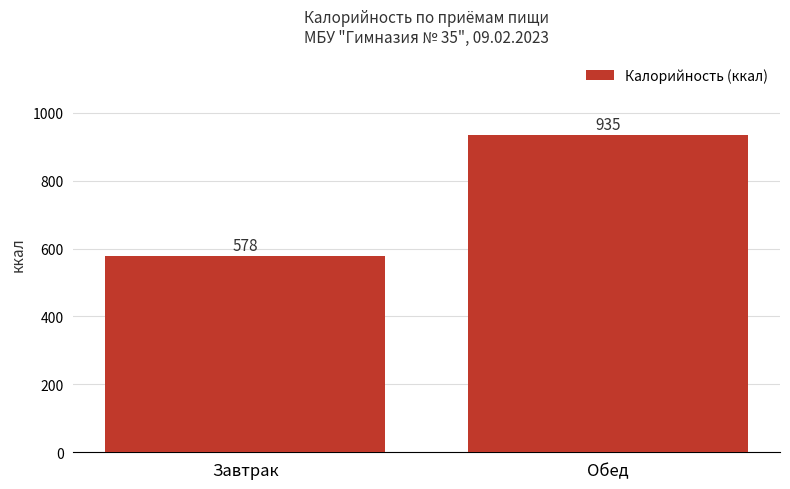

What is the ratio of the value at Обед to the value at Завтрак?

1.6